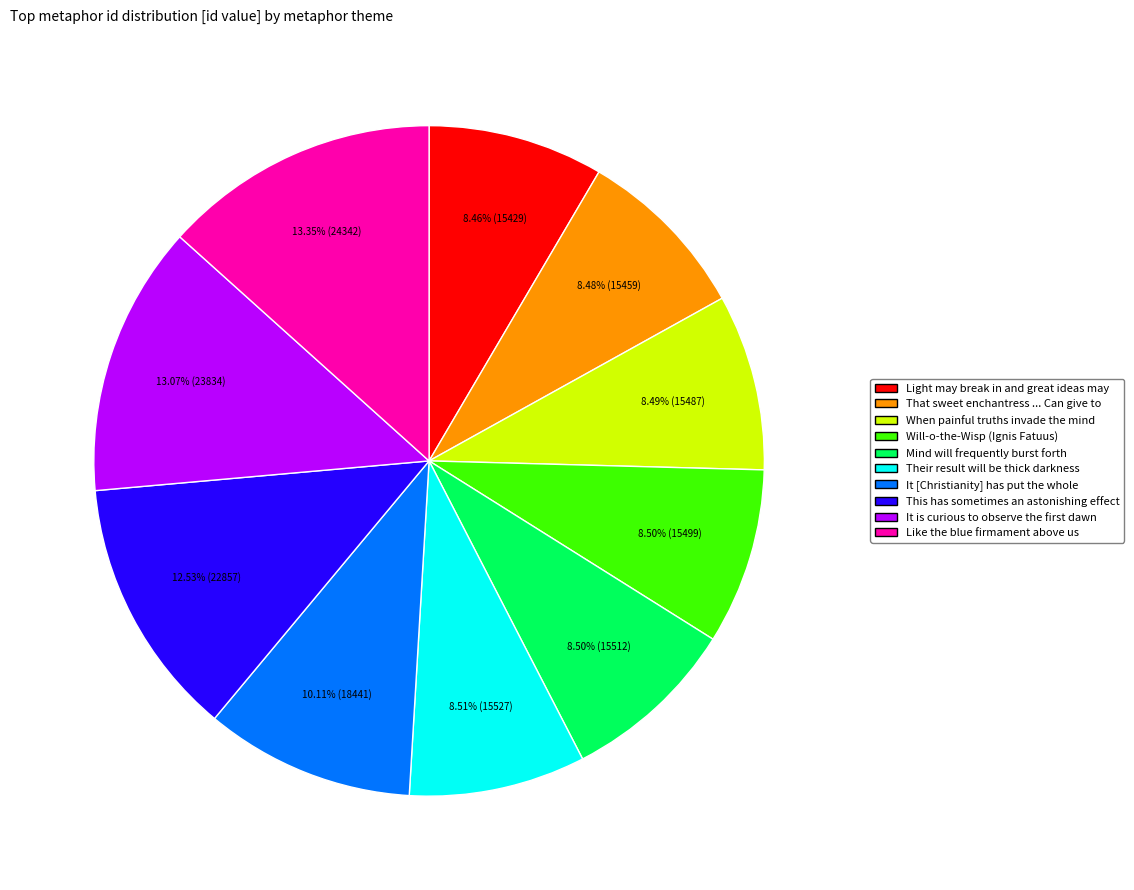

Count the number of slices in the pie.

10